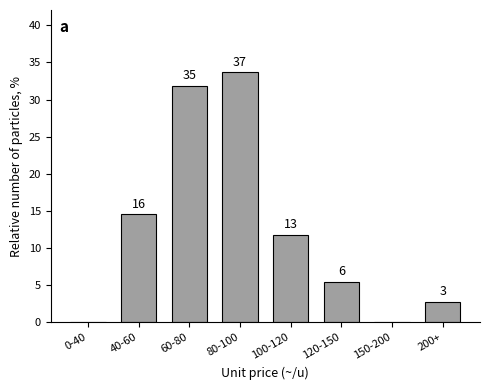

Are the bars horizontal?

No